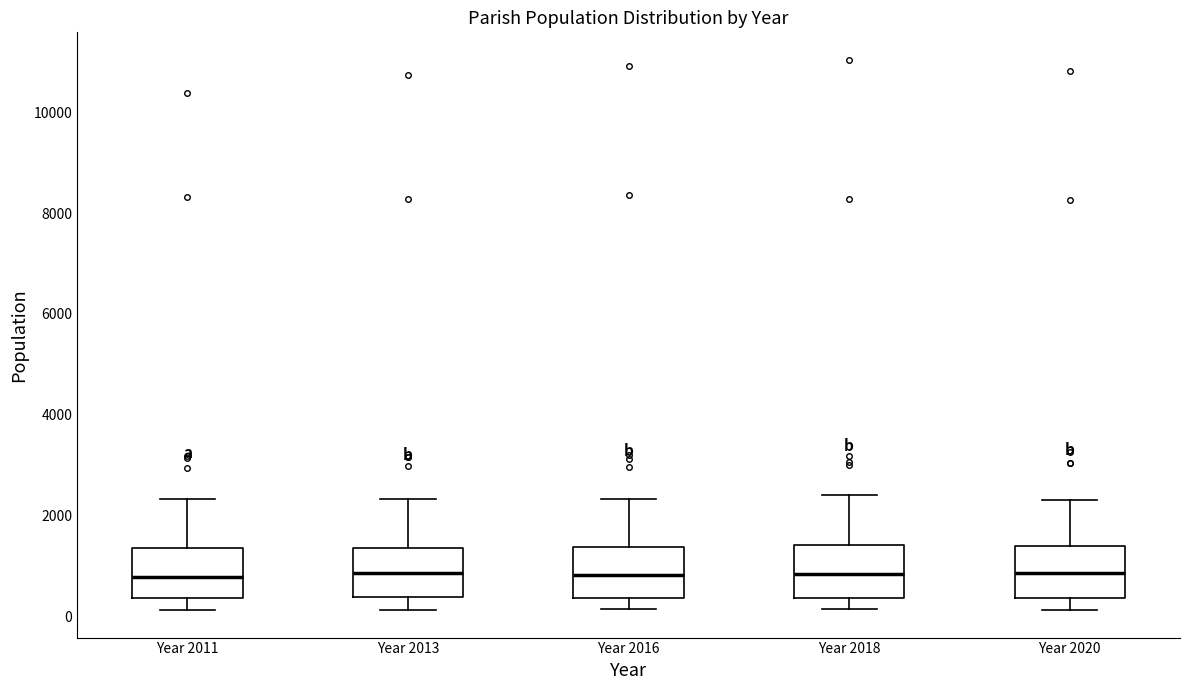

Where is the upper edge of the box for Year 2018 on the y-axis? The values are not printed on the chart, so give them approximately, as read against the axis.

1400